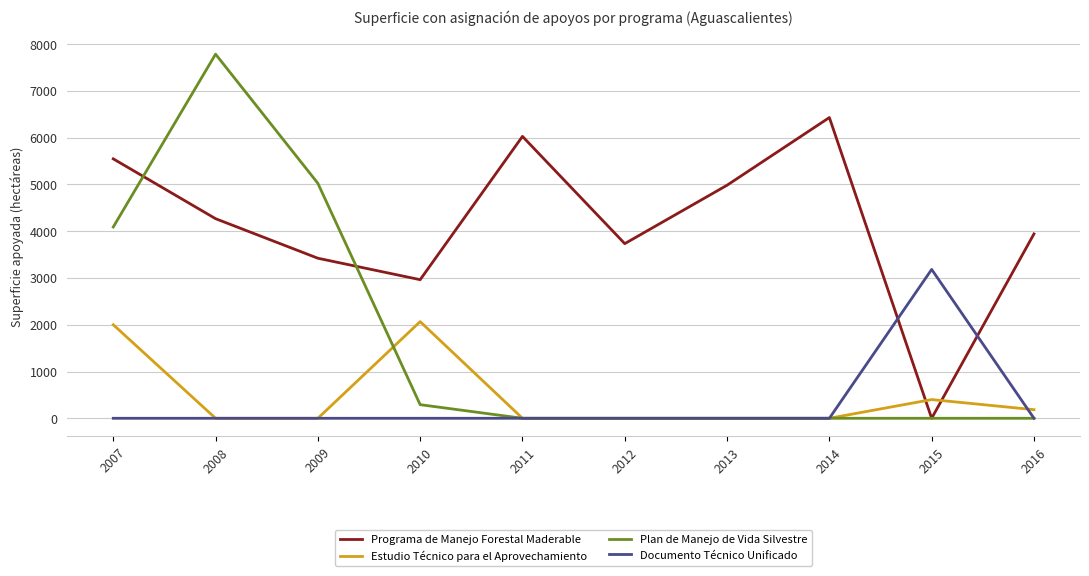

List the labels in order of Programa de Manejo Forestal Maderable value, smallest first.

2015, 2010, 2009, 2012, 2016, 2008, 2013, 2007, 2011, 2014